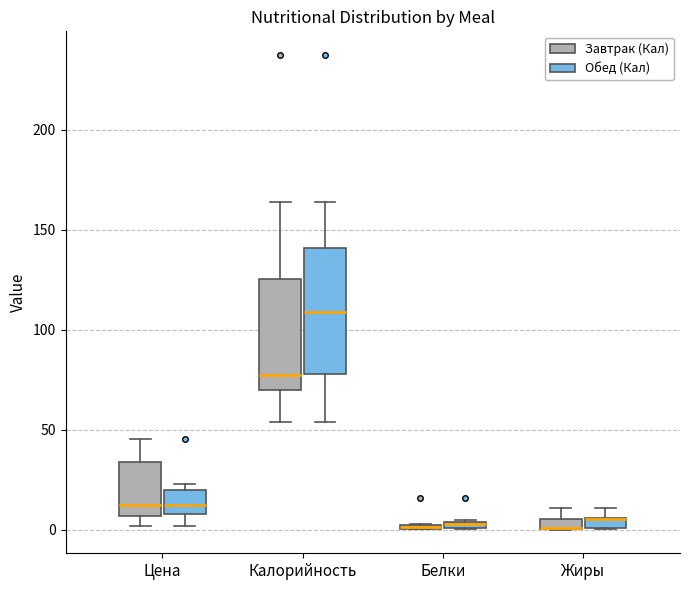

Where is the lower edge of the box for Цена (Обед (Кал)) on the y-axis? The values are not printed on the chart, so give them approximately, as read against the axis.

10